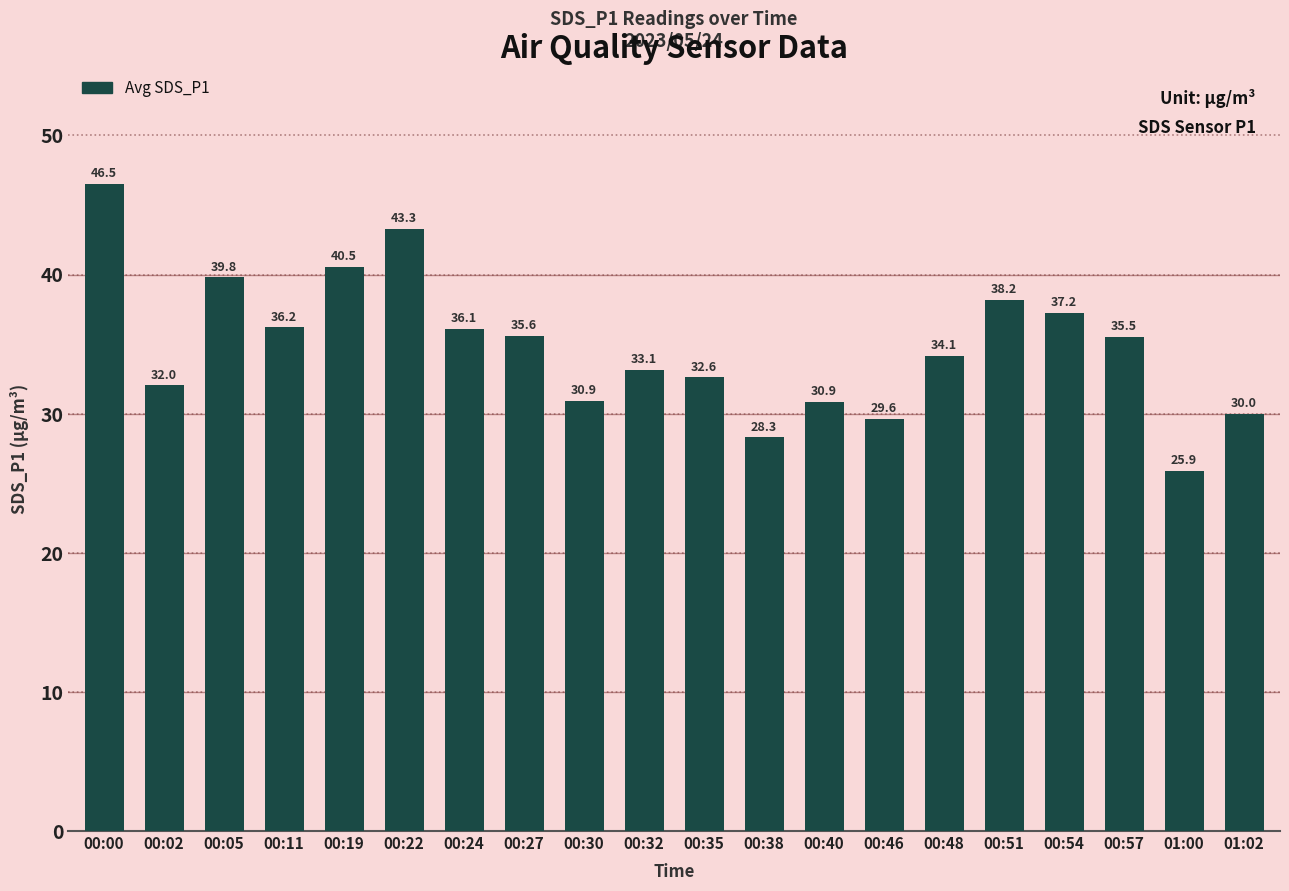

What is the label of the 20th bar from the right?

00:00